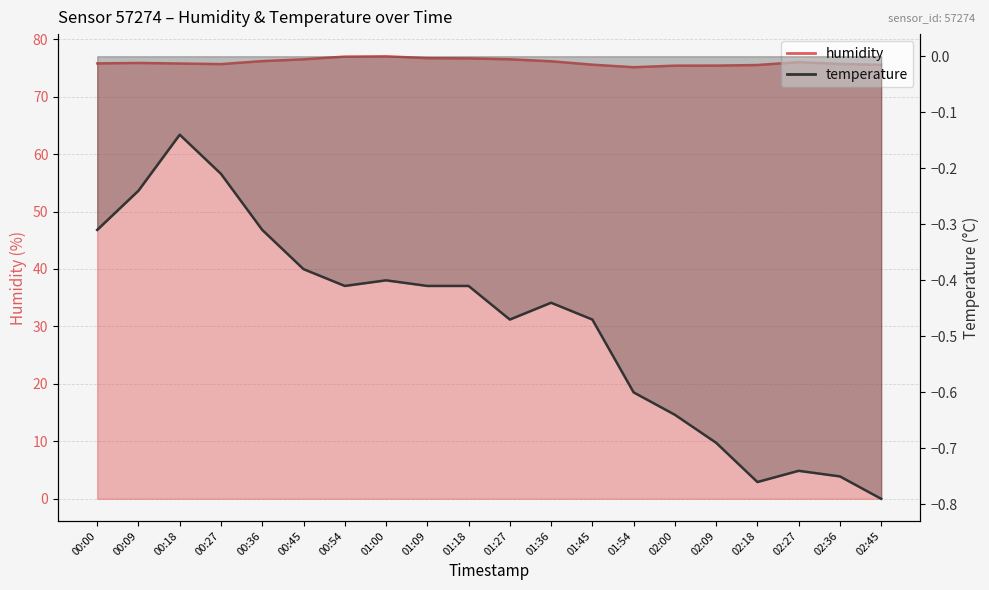

What is the total value across all series at 00:18?

75.6